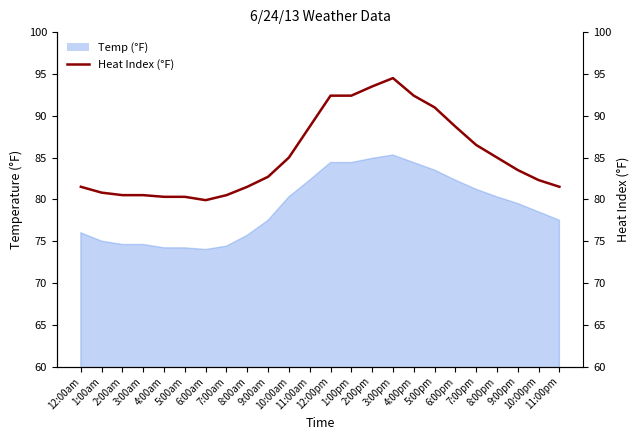

Approximately how many times larger is the value at 9:00pm compared to 5:00am?

1.0